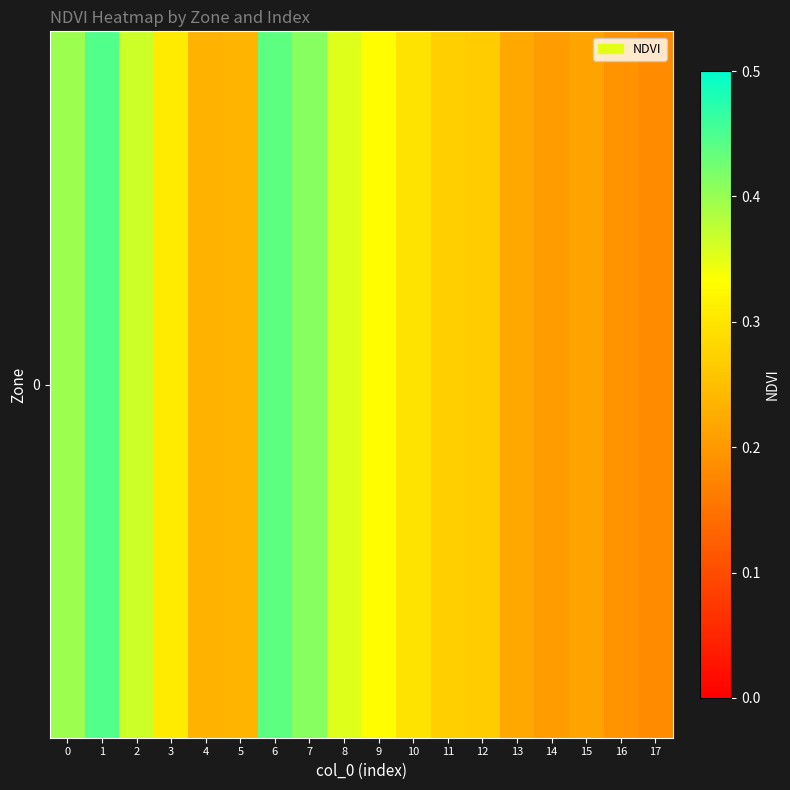

Rank the categories by value from highest to lowest.

1, 6, 7, 0, 2, 8, 9, 3, 10, 11, 12, 5, 4, 13, 15, 14, 16, 17